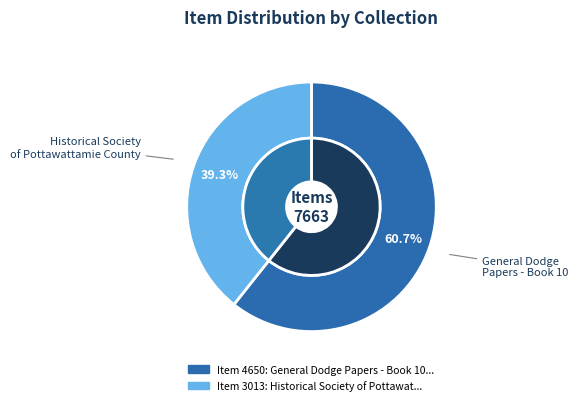

Which has a higher value, Historical Society of Pottawattamie County or General Dodge Papers - Book 10?

General Dodge Papers - Book 10